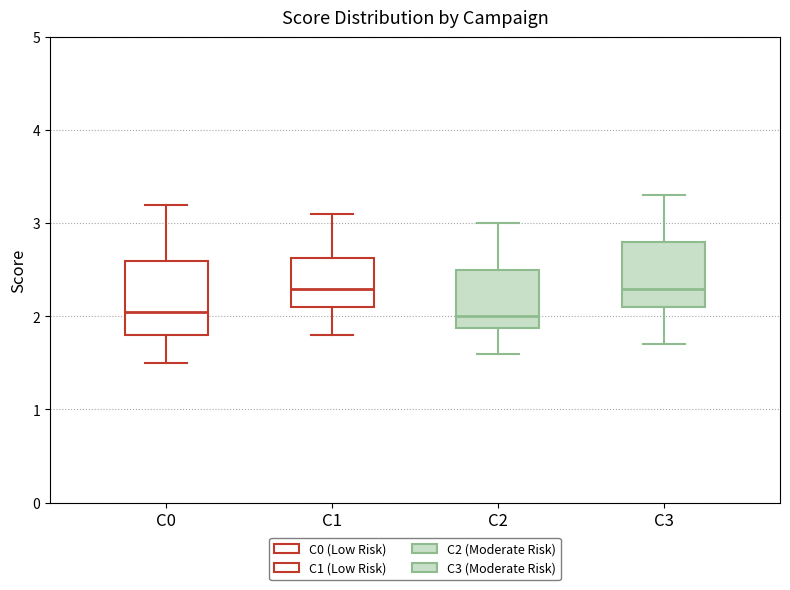

Where is the upper edge of the box for C2 on the y-axis? The values are not printed on the chart, so give them approximately, as read against the axis.

2.5